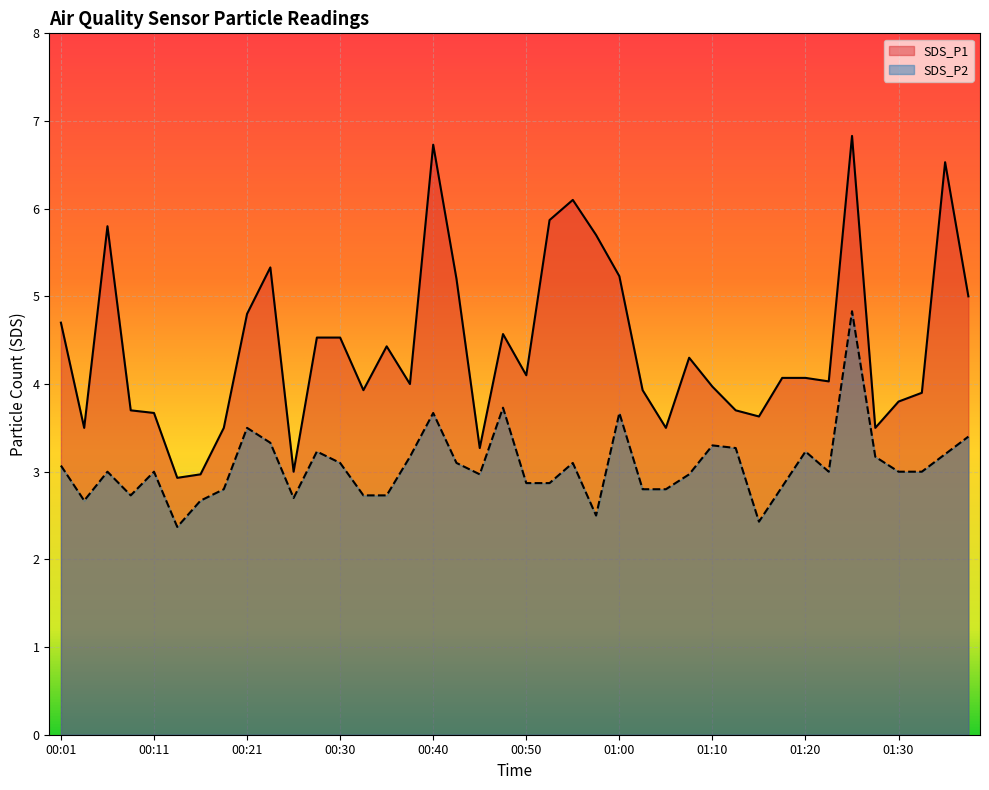

What is the label of the 3rd point from the left?

00:06